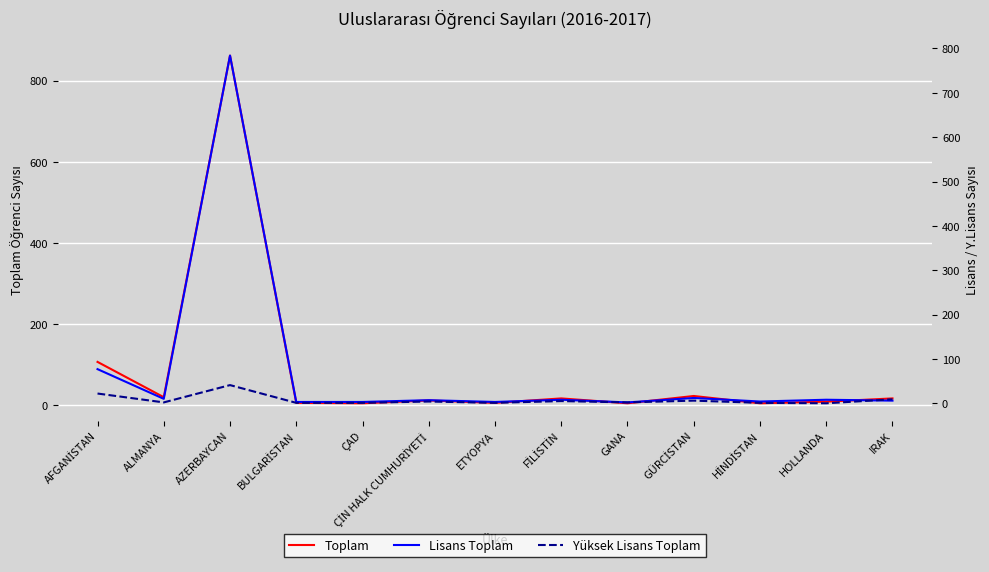

What is the highest value of the Lisans Toplam series?

784